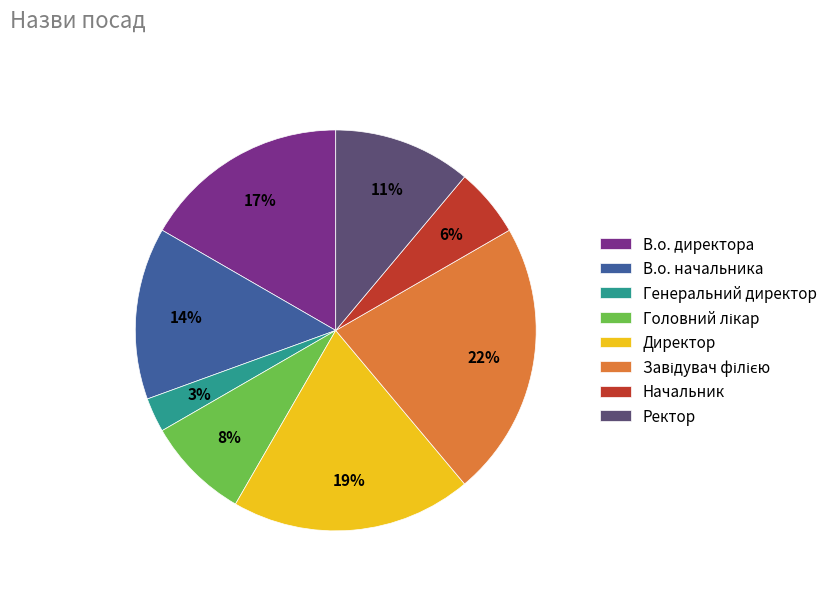

To the nearest percent, what portion does Директор represent?

19%